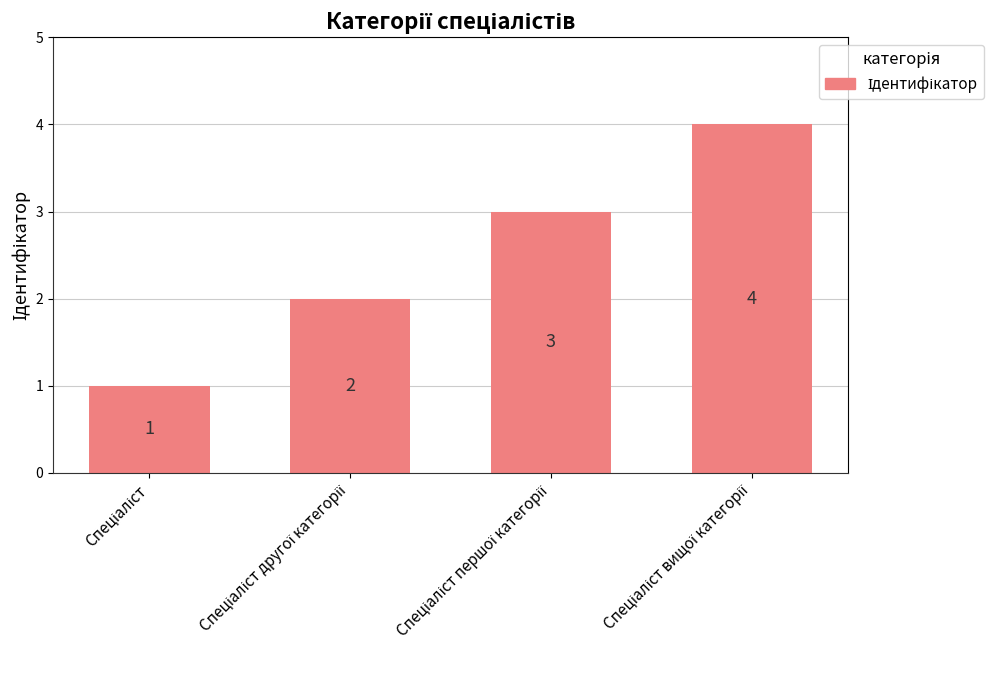

Count the values in the range 2 to 4.

3